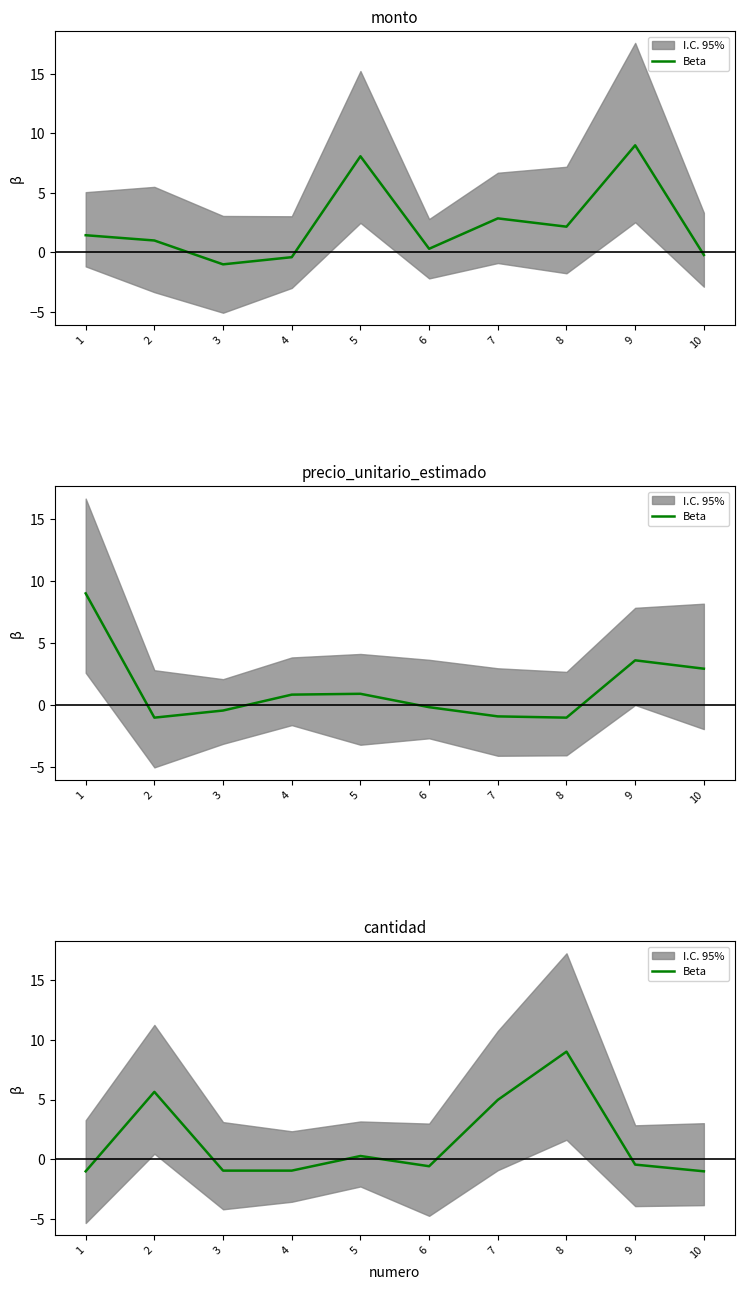

What is the difference between the second highest and minimum values?

6.6